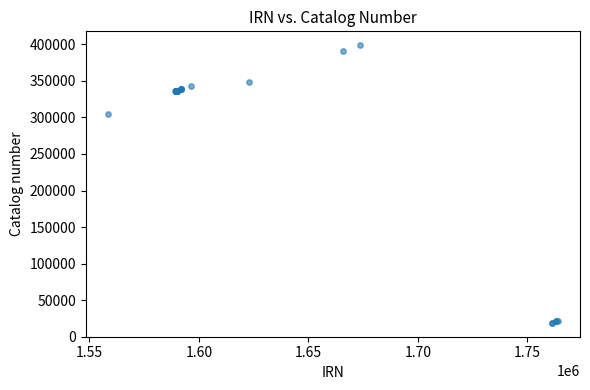

What Y value in the scatter plot is closest to 208869?

305343